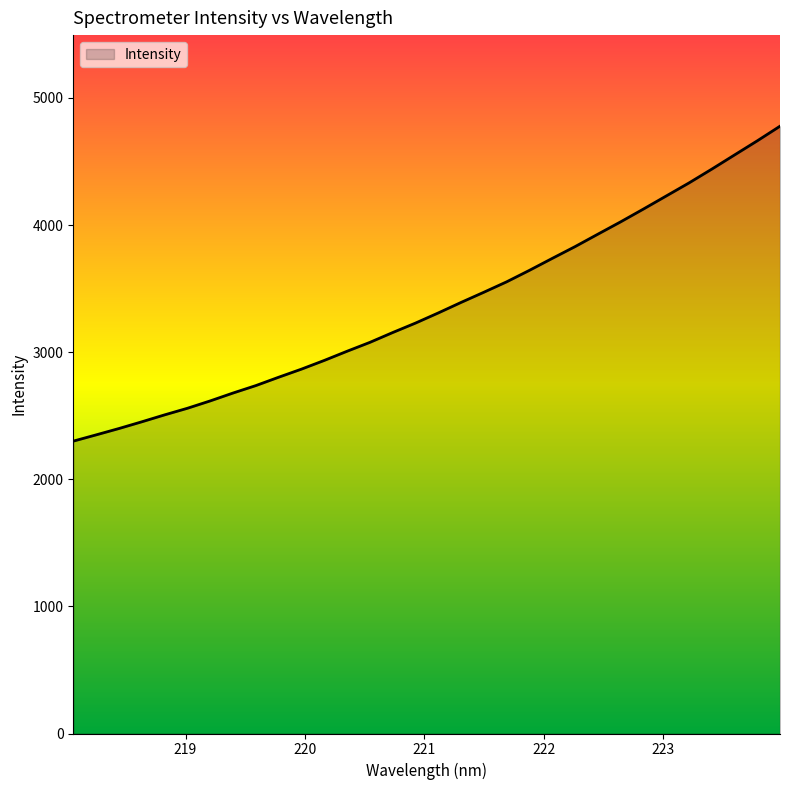

What is the difference between the maximum and minimum values?

2477.5